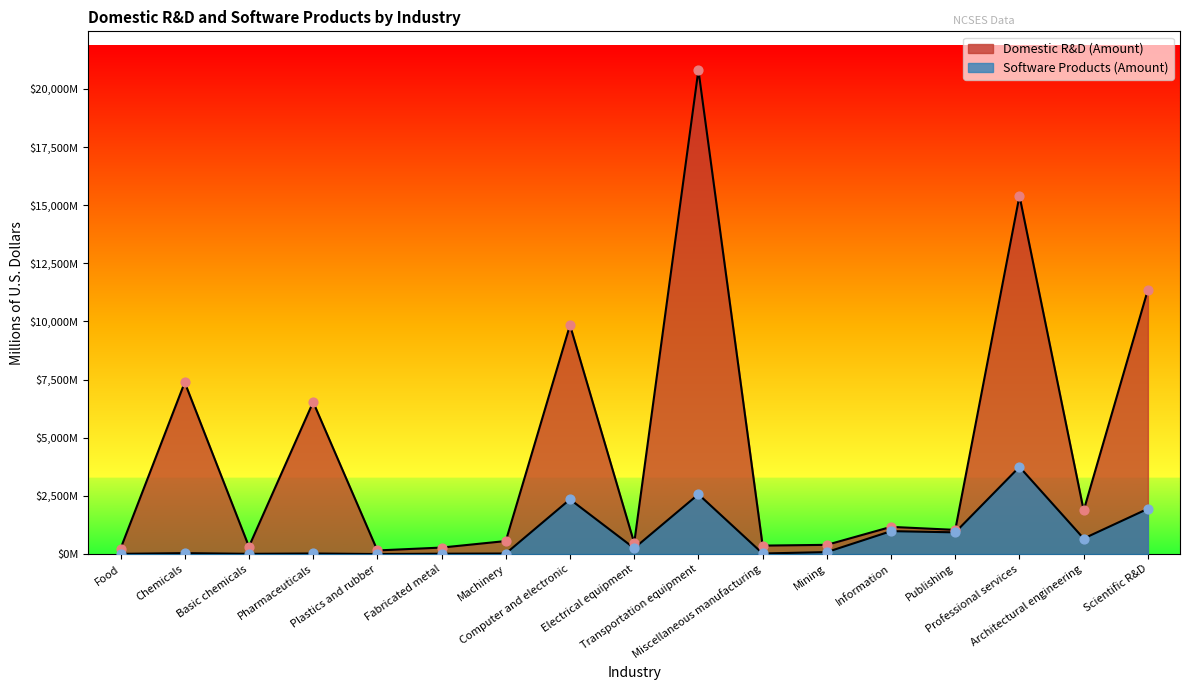

Which series contains the lowest Y value?

Software Products (Amount)